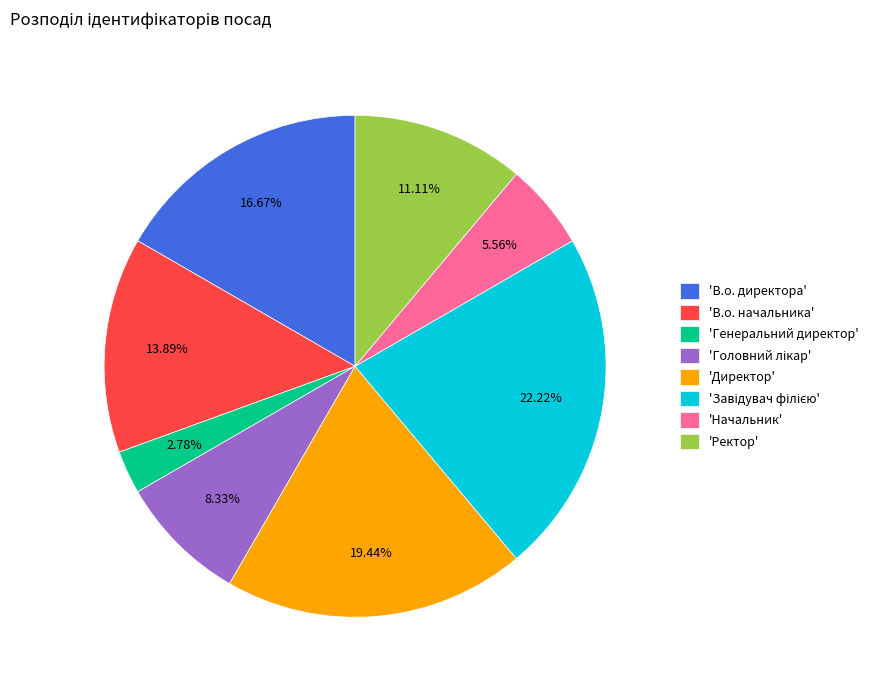

Do 'В.о. начальника' and 'В.о. директора' together represent more than half of the pie?

No